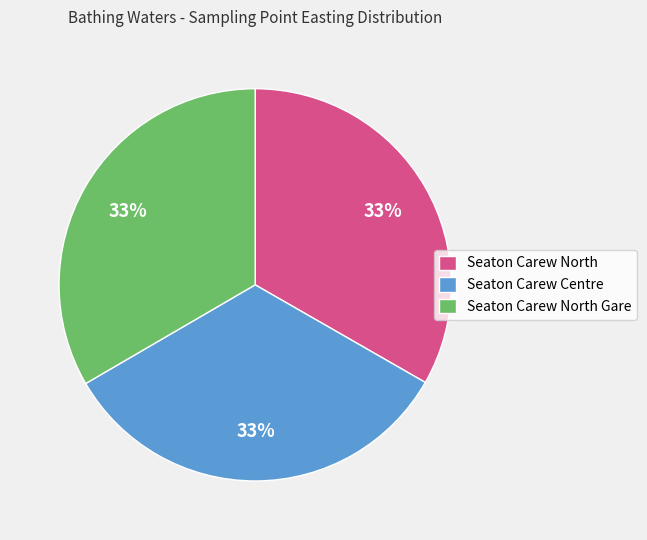

To the nearest percent, what is the average slice percentage?

33%